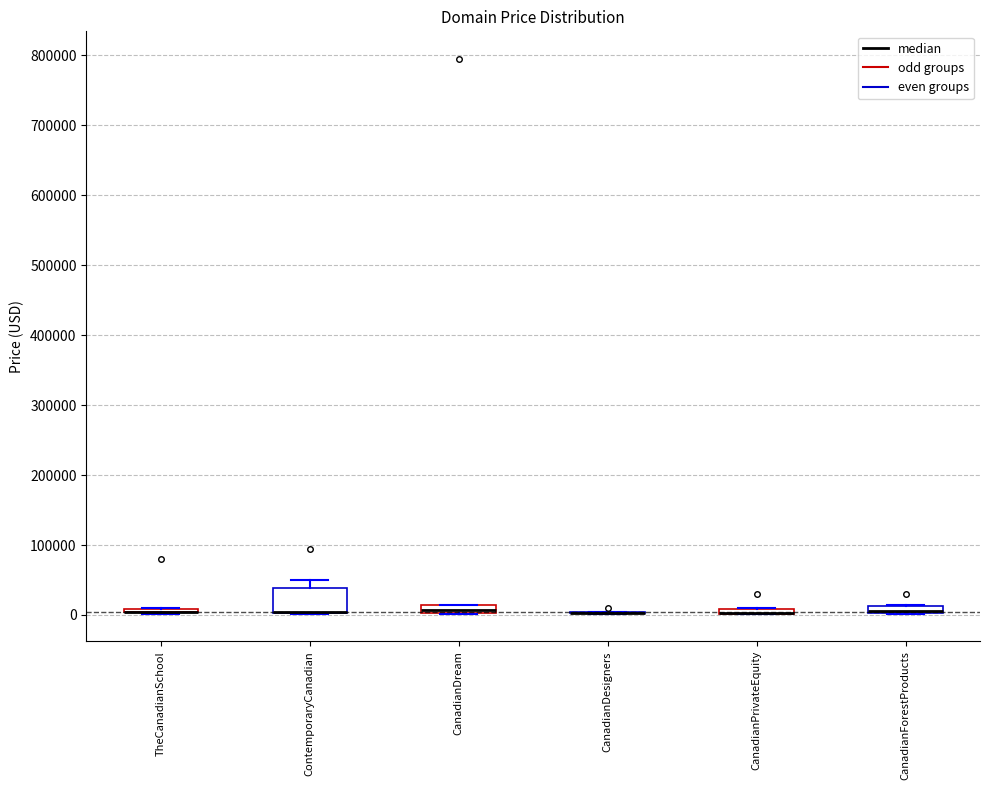

Which box is the tallest, from its lower edge to its upper edge?

ContemporaryCanadian